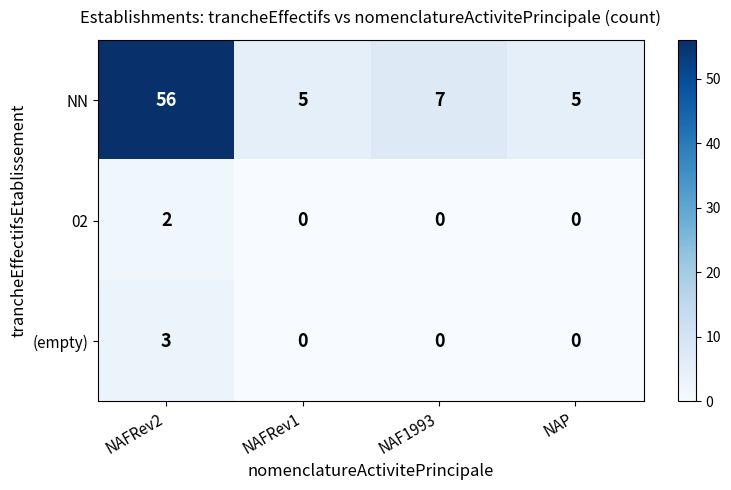

Which series has the largest range (max minus min)?

NN